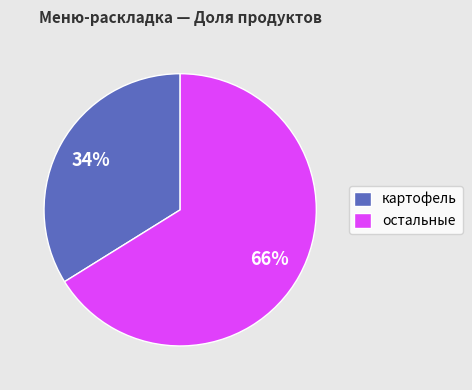

How many slices are in this pie chart?

2